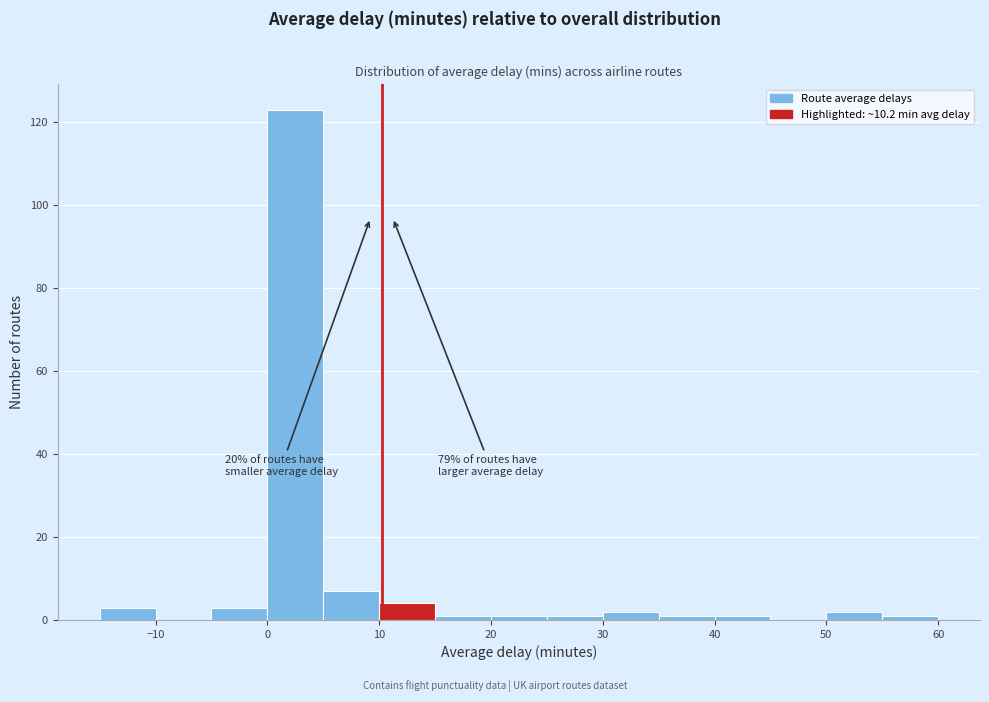

Which range on the x-axis has the tallest bar?

0 to 5